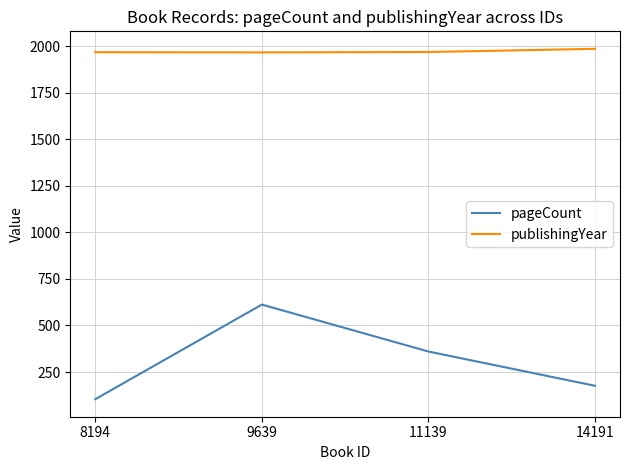

Where is pageCount nearest to the value 358?

11139